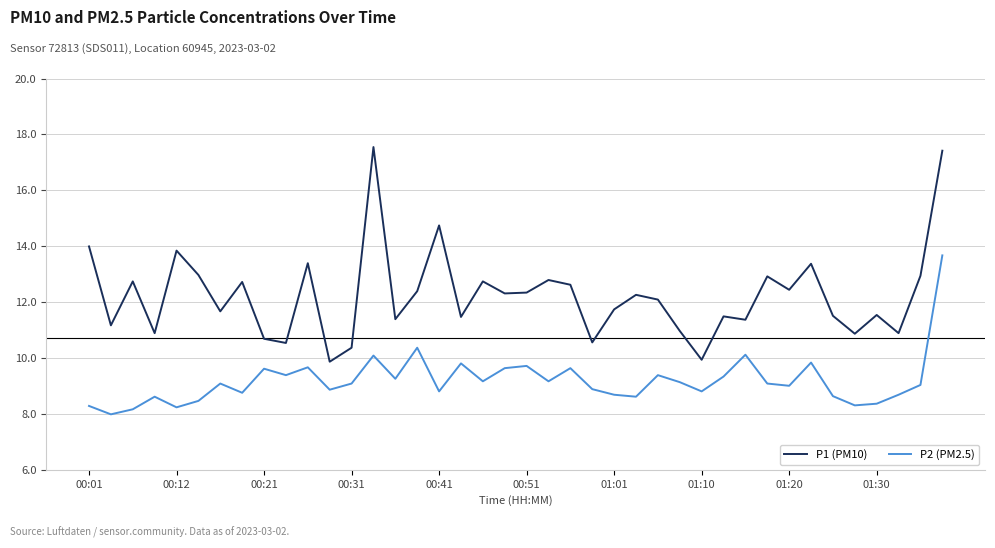

List the series in order of their overall mean, highest first.

P1 (PM10), P2 (PM2.5)